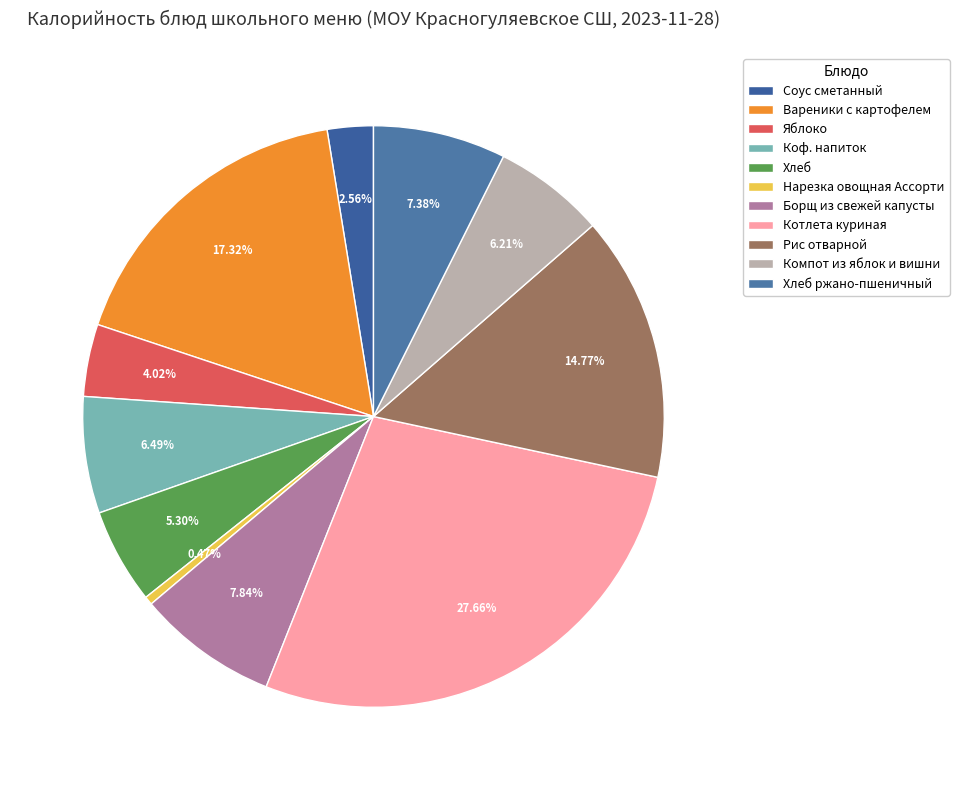

To the nearest percent, what percentage of the pie is Хлеб?

5%